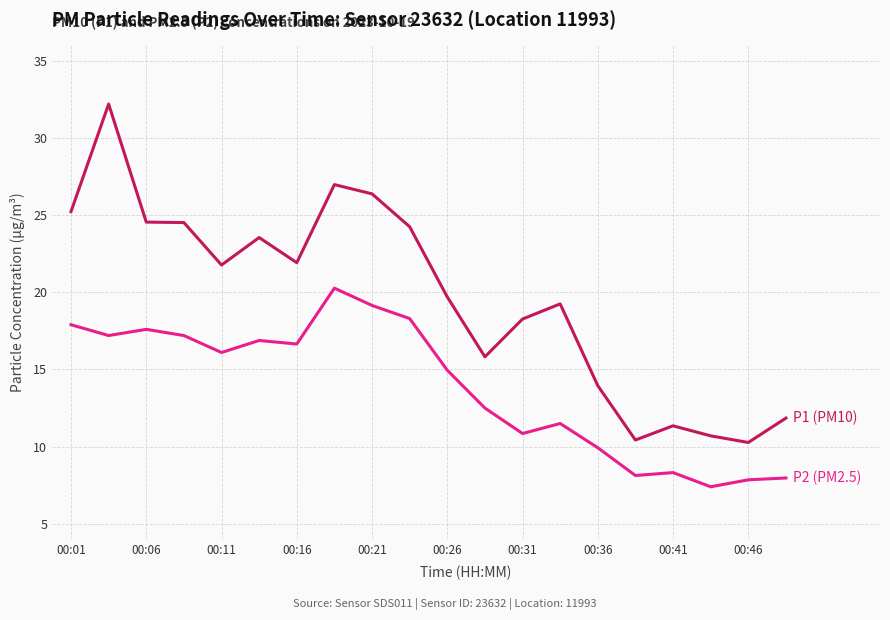

What is the smallest value displayed?

7.4